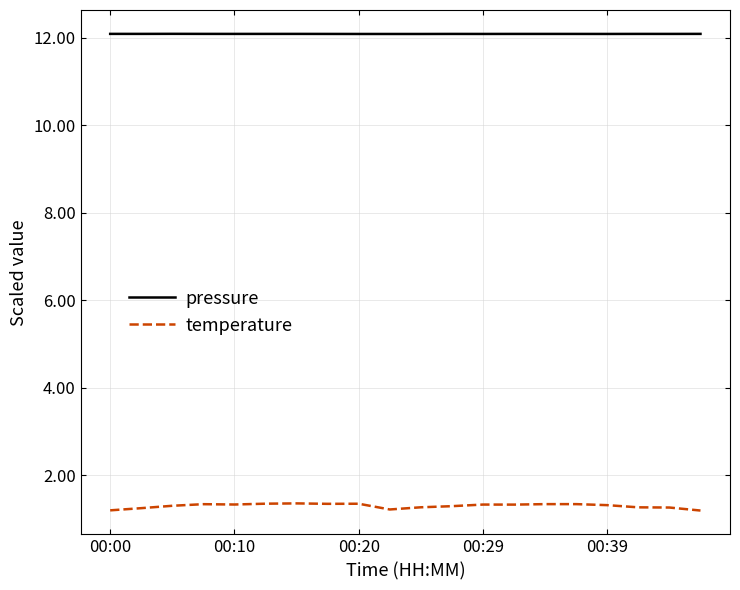

Rank the series by their average value, from lowest to highest.

temperature, pressure